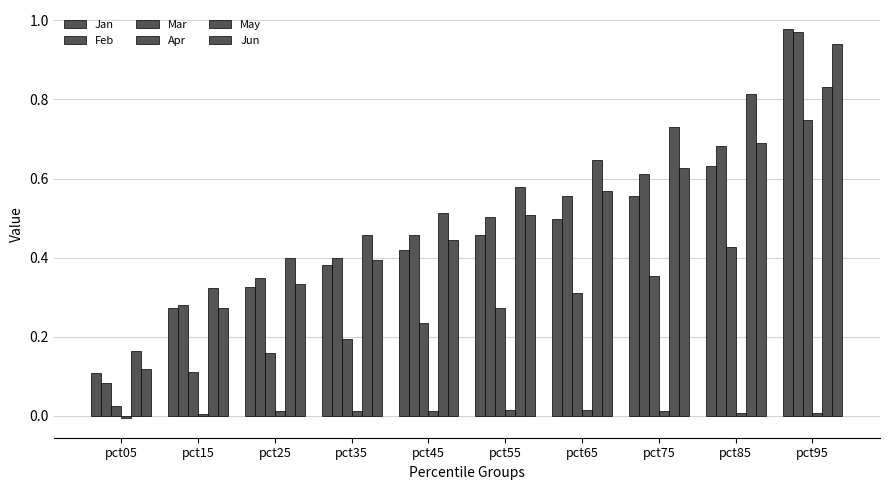

How many categories are shown in the chart?

10